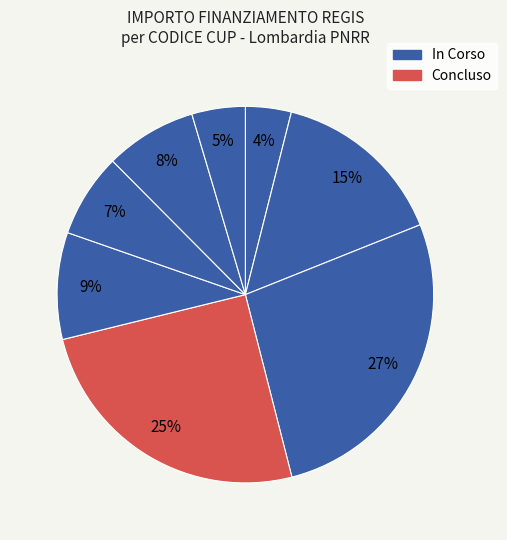

Which slice is the largest?

I11F24000040006